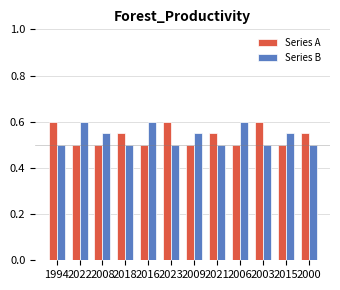

What is the label of the 8th bar from the left?

2021